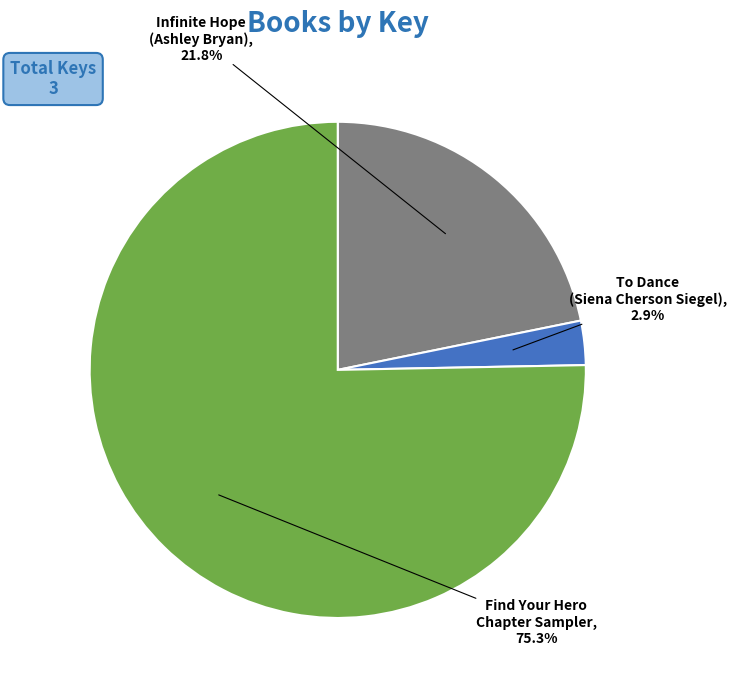

Which has a higher value, Find Your Hero Chapter Sampler or To Dance (Siena Cherson Siegel)?

Find Your Hero Chapter Sampler